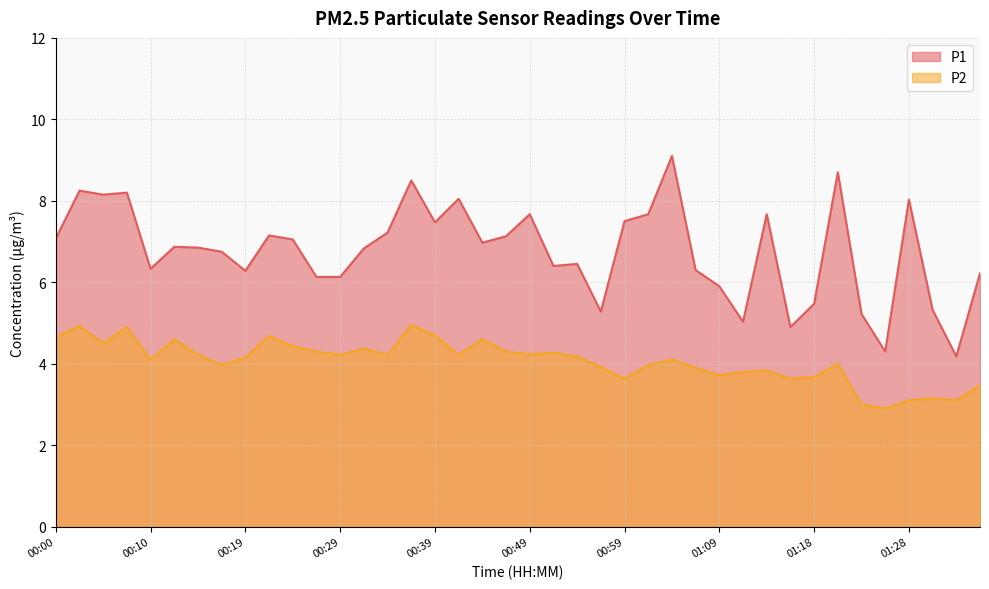

How many values in the P2 series are below 4?

16